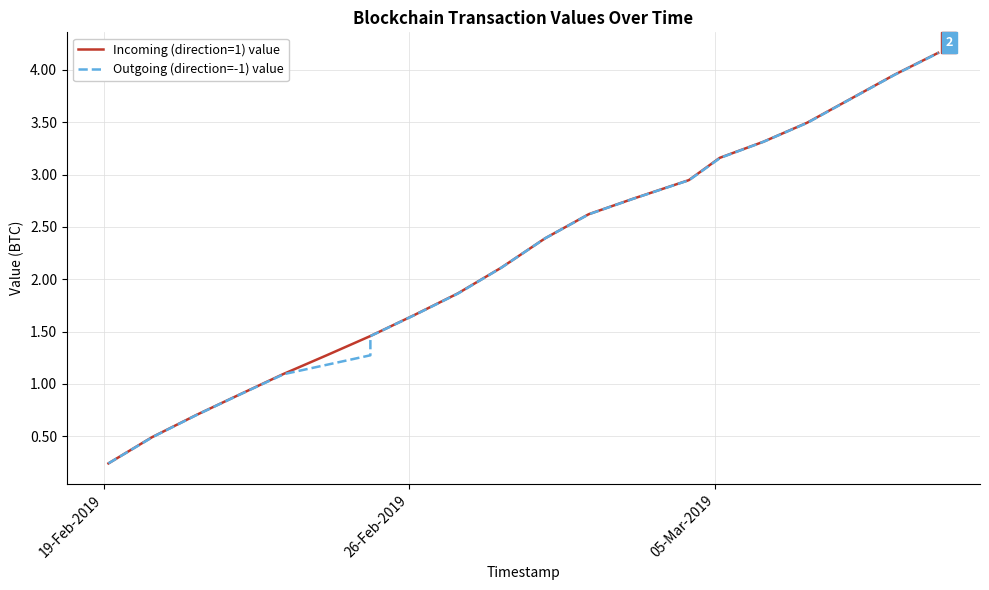

True or false: Outgoing (direction=-1) value and Incoming (direction=1) value intersect in this chart.

False